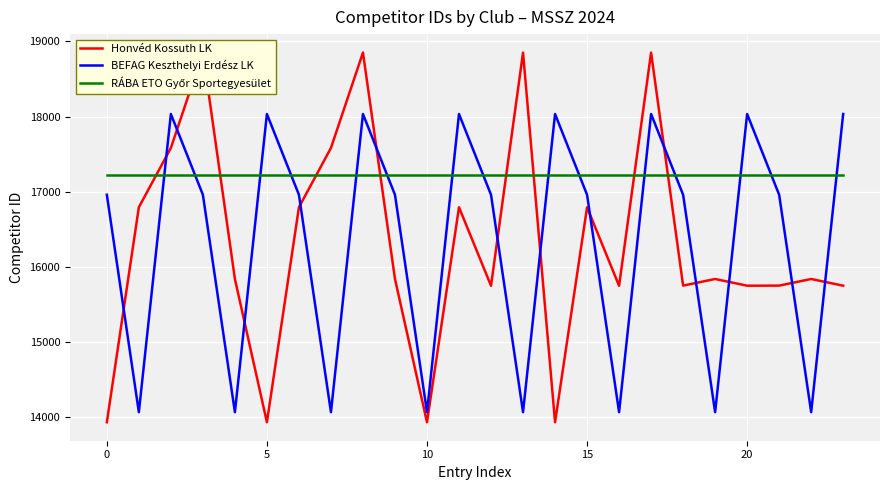

Is it true that RÁBA ETO Győr Sportegyesület equals 17222 at 9?

True